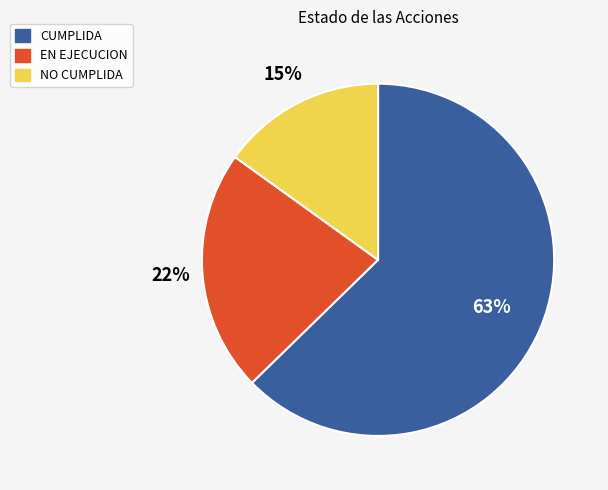

Is it true that NO CUMPLIDA is 15% of the pie?

True